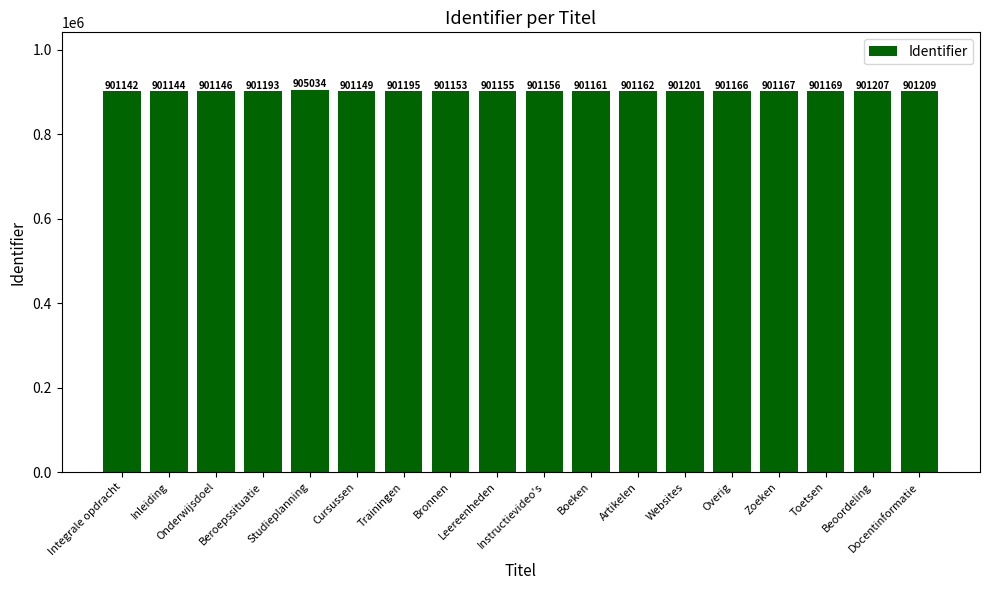

What is the difference between the values at Websites and Beoordeling?

6